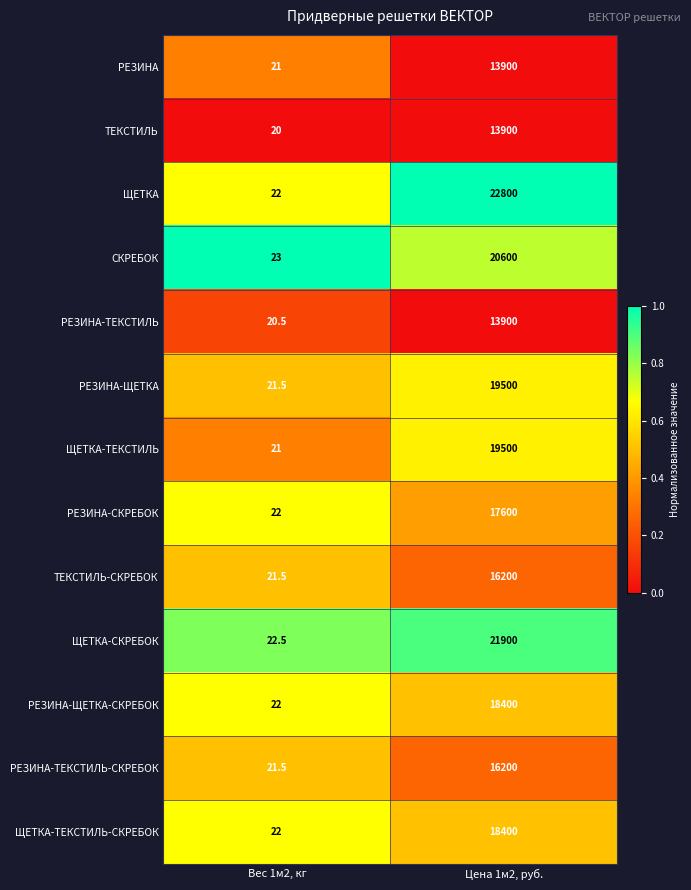

What is the total value across all series at Цена 1м2, руб.?

232800.0